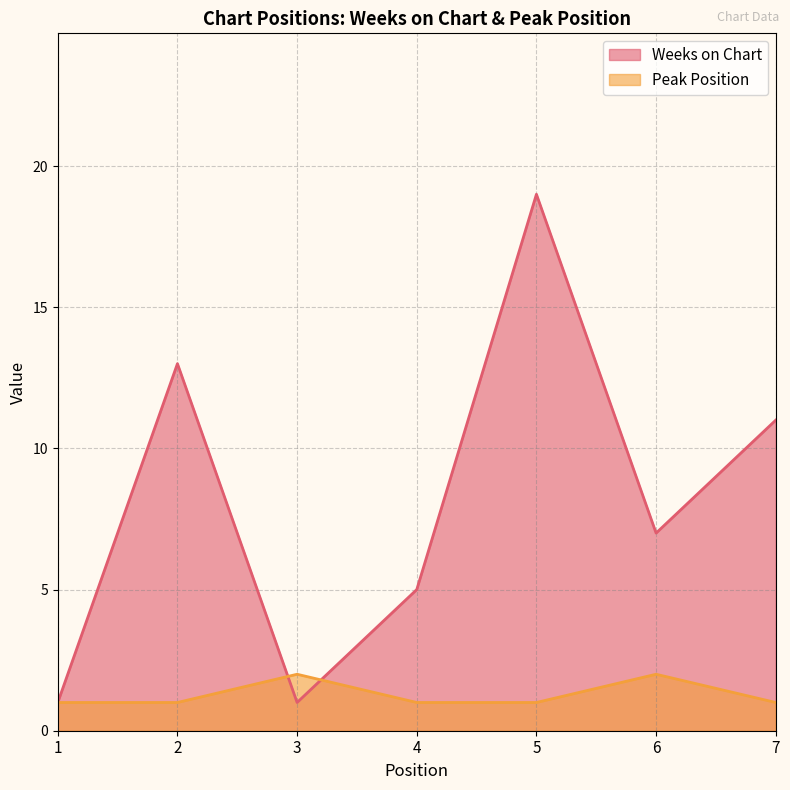

True or false: Peak Position and Weeks on Chart cross at least once.

True